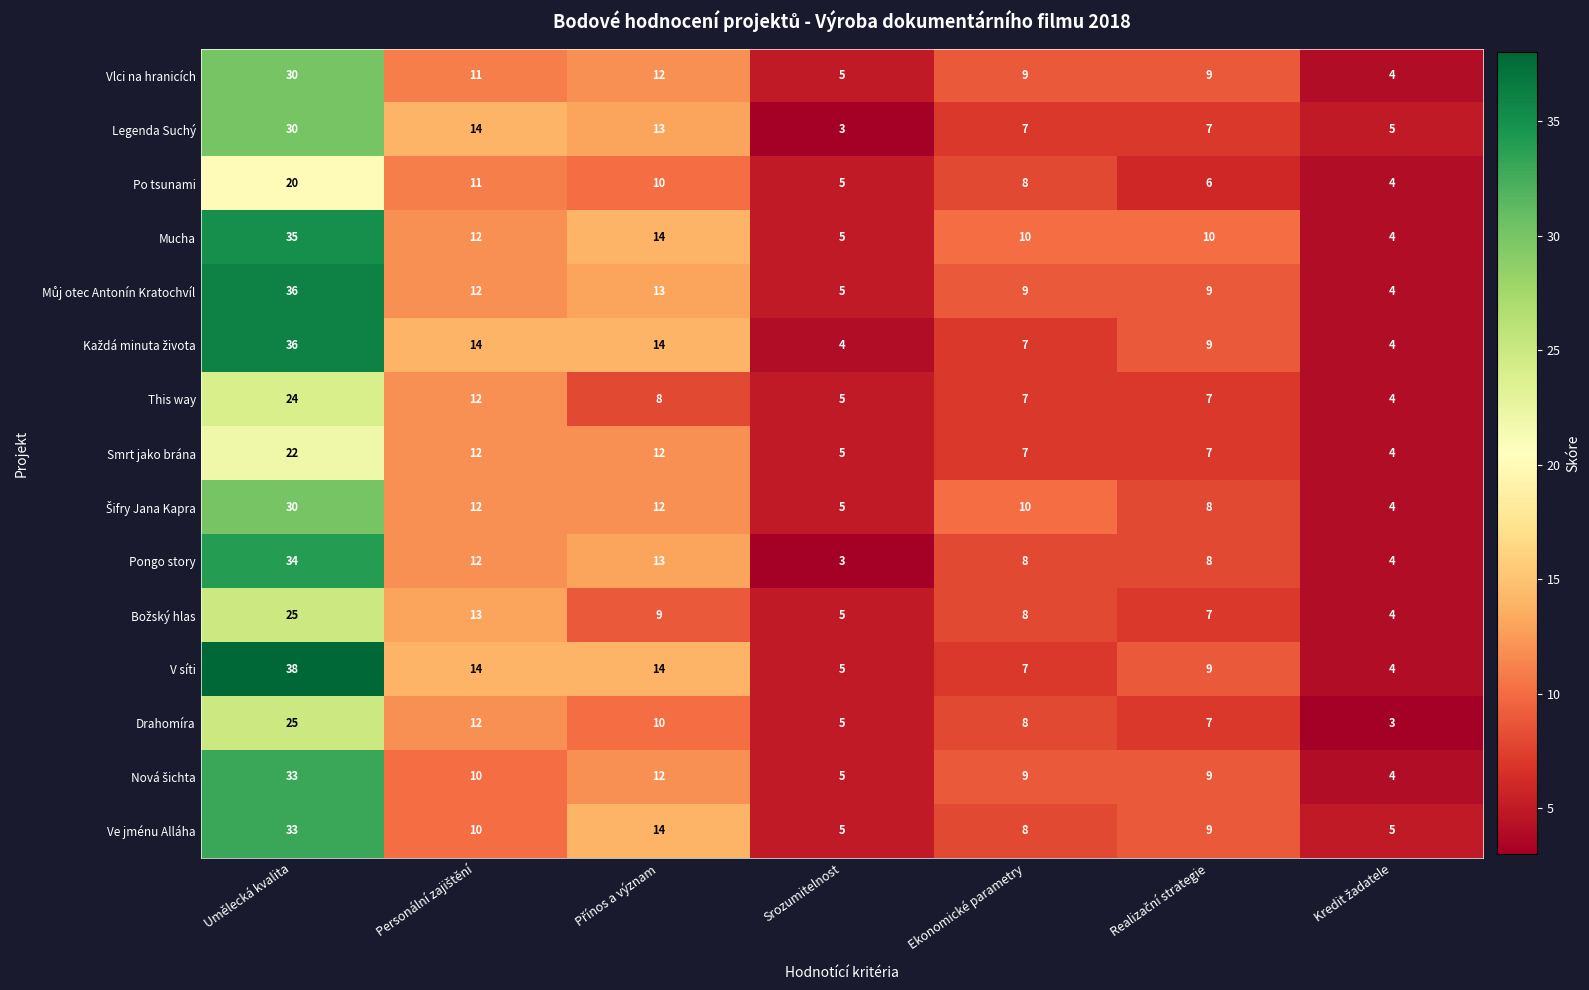

How many series are shown in this chart?

15